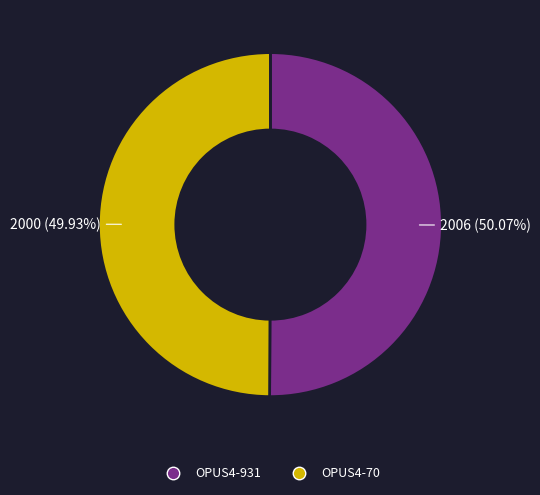

Is the sum of OPUS4-70 and OPUS4-931 greater than half?

Yes